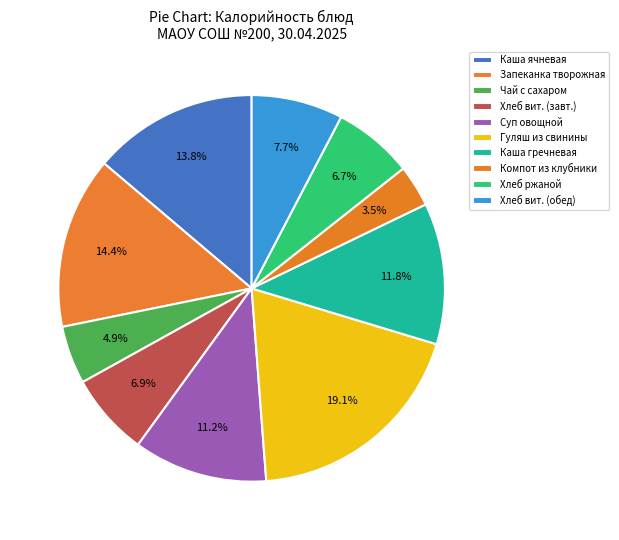

To the nearest percent, what portion does Компот из клубники represent?

3%